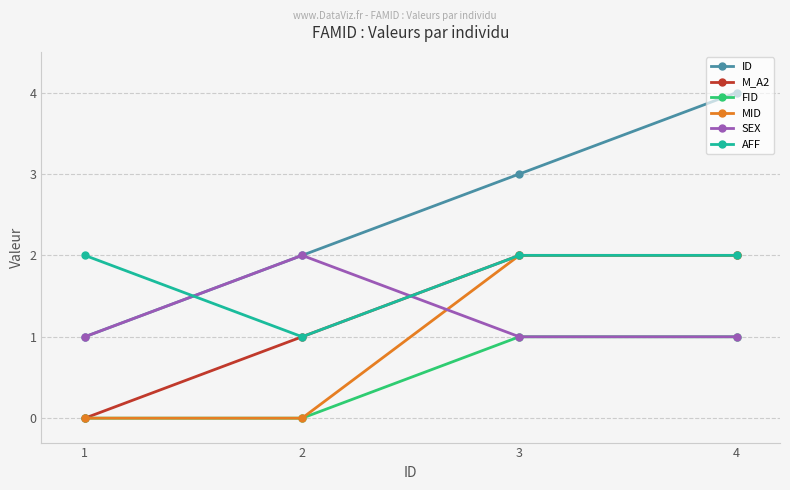

In SEX, how many points are higher than both neighbors (excluding endpoints)?

1